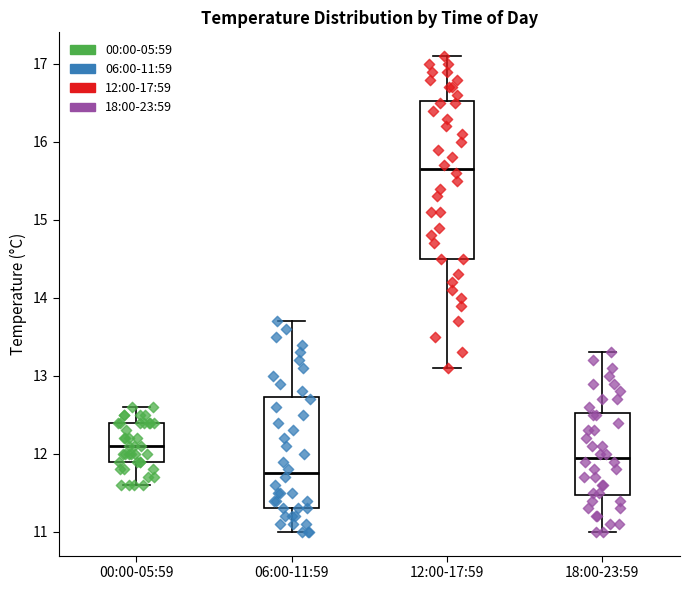

Which box is the tallest, from its lower edge to its upper edge?

12:00-17:59